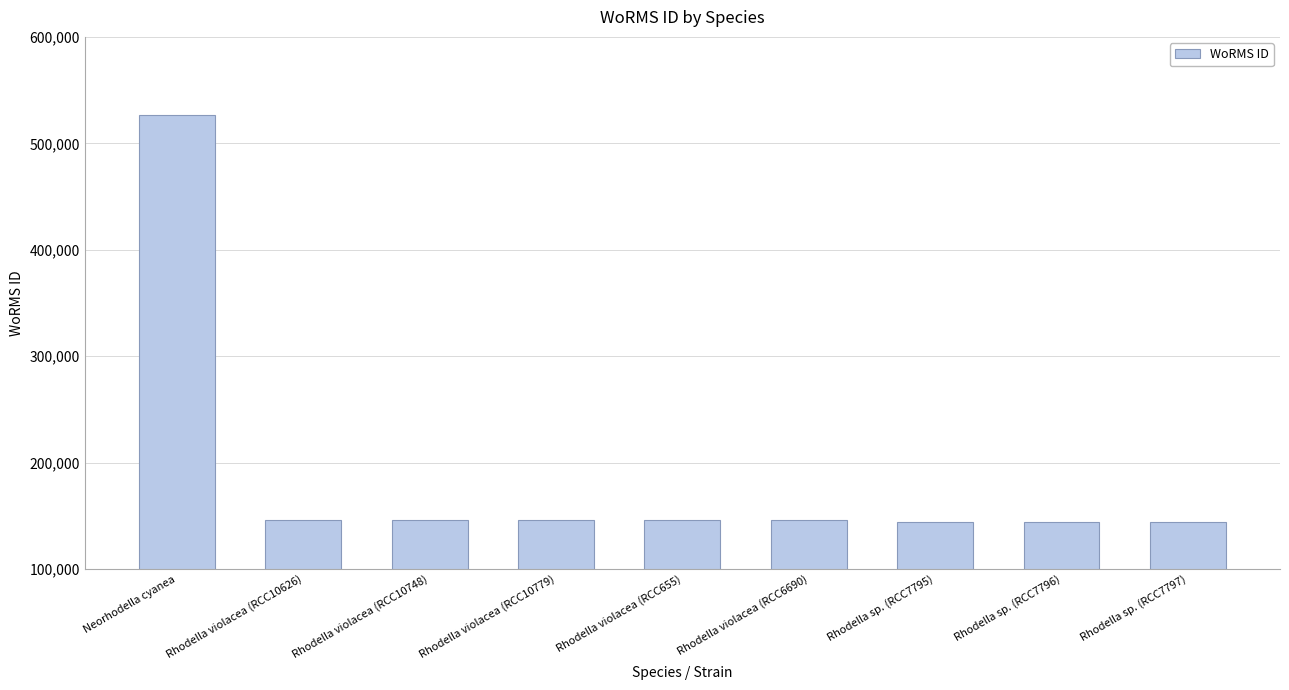

Which has a higher value, Rhodella sp. (RCC7797) or Neorhodella cyanea?

Neorhodella cyanea